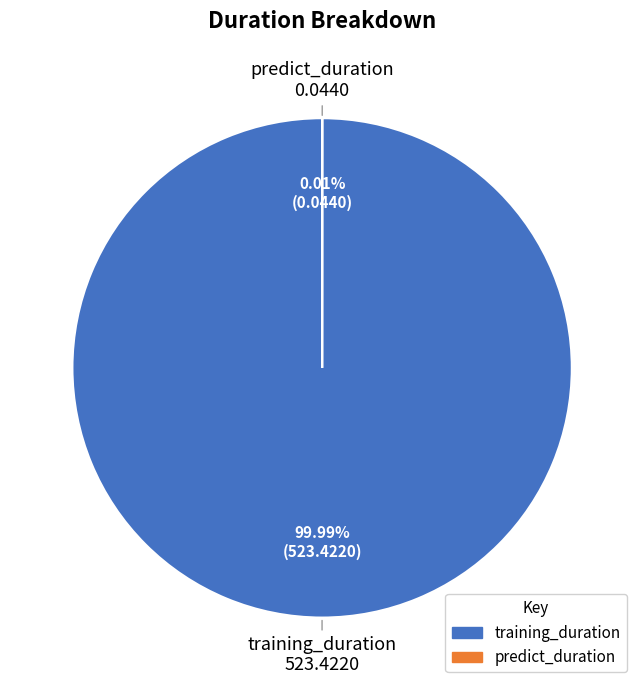

How many segments does this pie chart have?

2